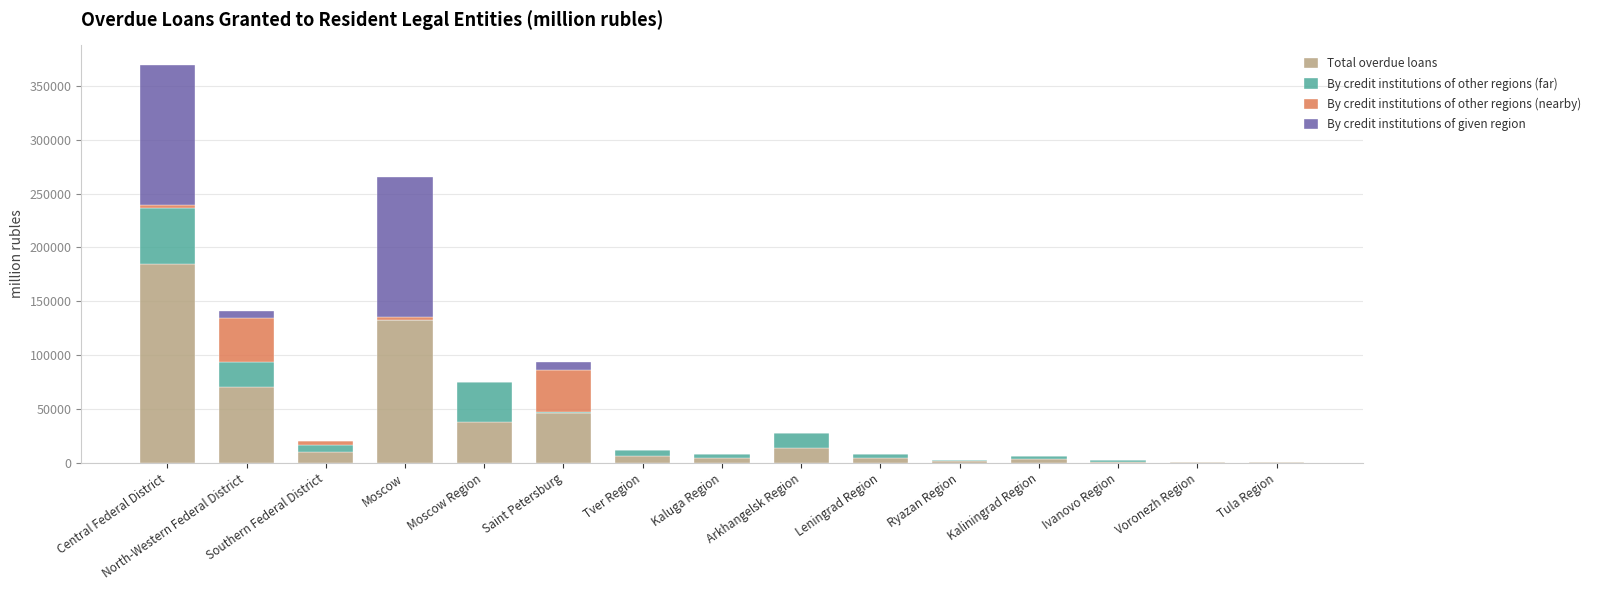

Which category has the highest value in the Total overdue loans series?

Central Federal District